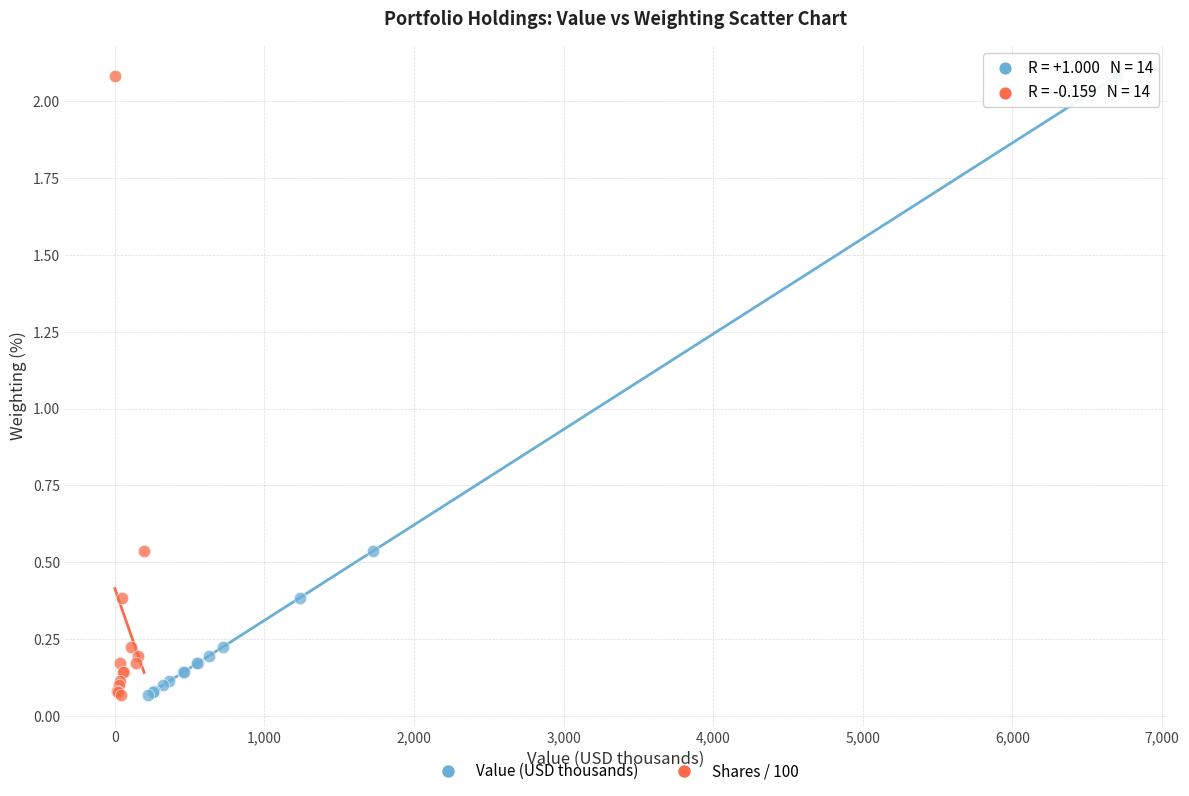

What are all the series names shown in the legend?

Value (USD thousands), Shares / 100